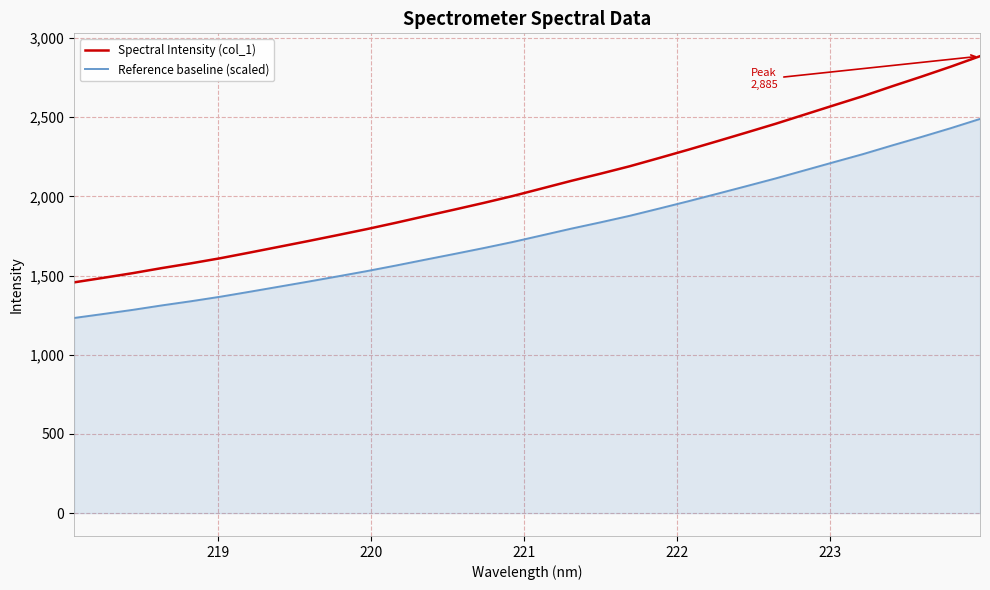

True or false: Spectral Intensity (col_1) has more than 1 interior local peaks.

False